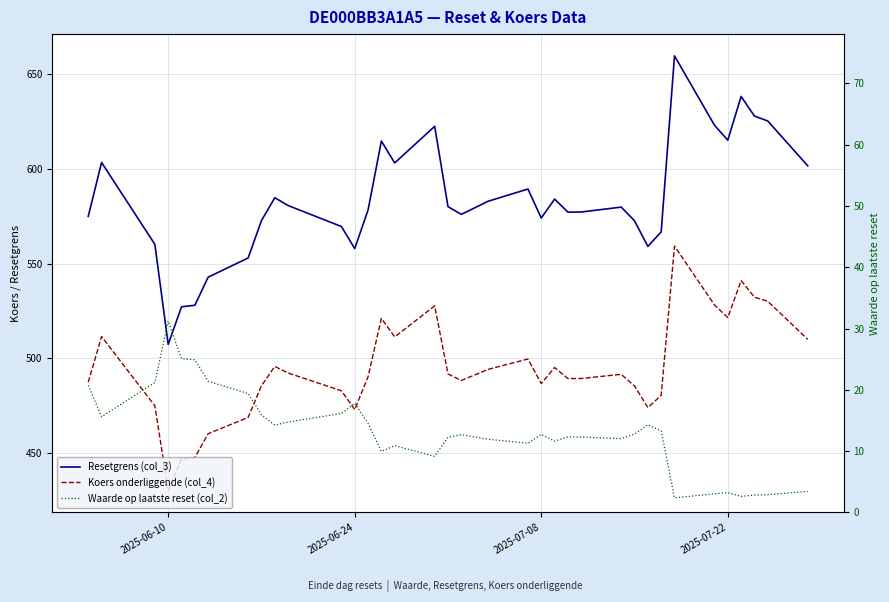

True or false: Waarde op laatste reset (col_2) and Koers onderliggende (col_4) cross at least once.

False